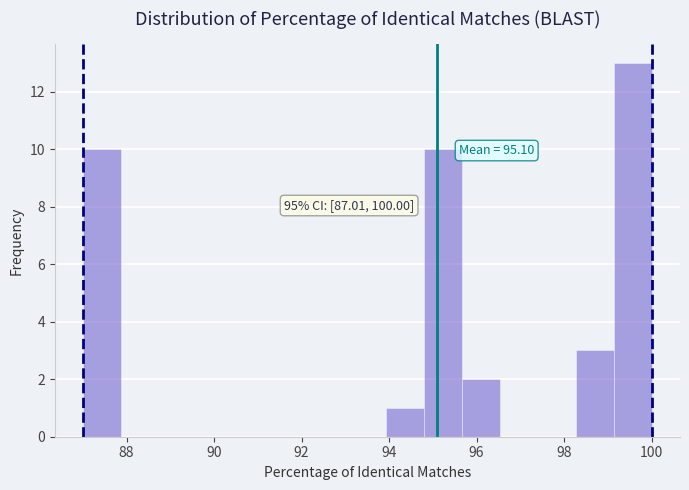

Which range on the x-axis has the tallest bar?

99.2 to 100.0